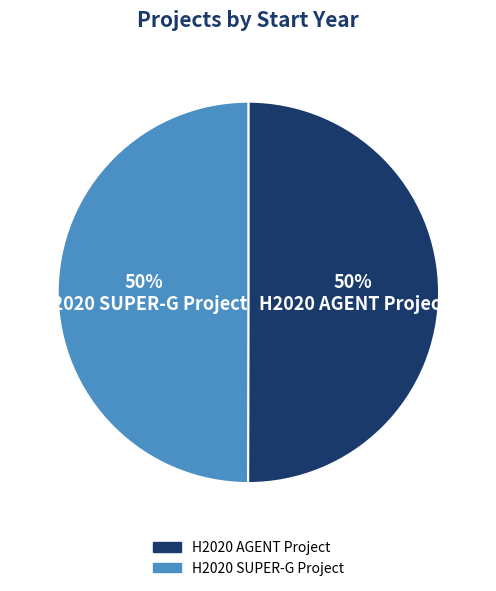

What percentage is the H2020 AGENT Project slice, to the nearest percent?

50%